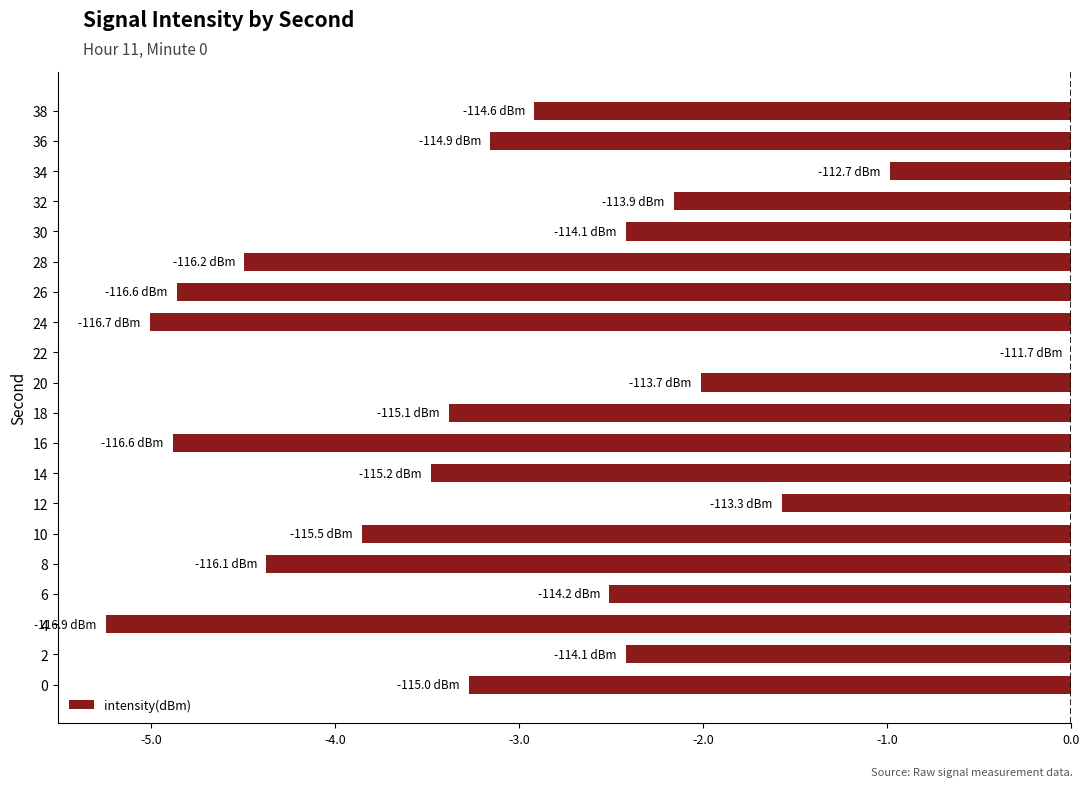

Which has a higher value, 16 or 14?

14